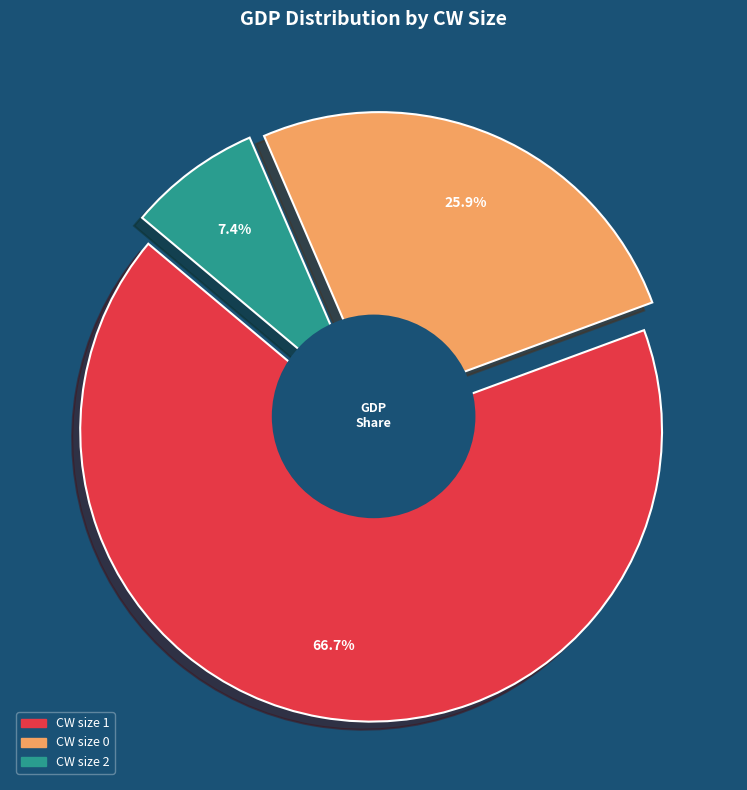

What is the change in value from CW=1 (Bue Swero) to CW=0 (United Daroma)?

-47347658647208